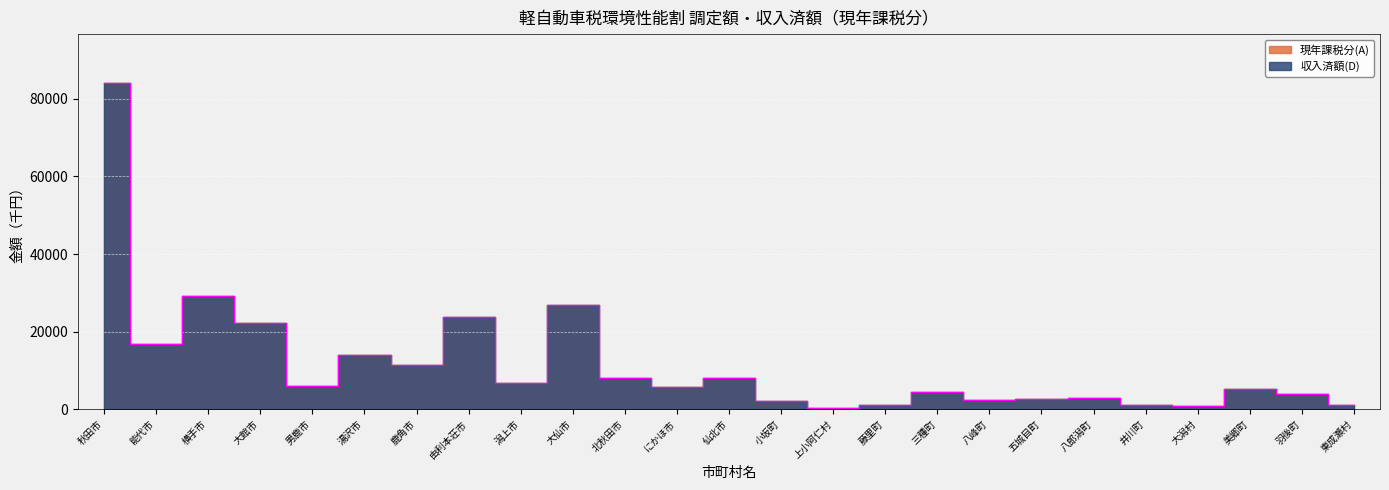

Reading left to right, list all the values displayed in this chart.

現年課税分(A): 秋田市=84093	能代市=16858	横手市=29212	大館市=22320	男鹿市=5873	湯沢市=13904	鹿角市=11289	由利本荘市=23859	潟上市=6858	大仙市=26880	北秋田市=7989	にかほ市=5742	仙北市=7966	小坂町=2121	上小阿仁村=409	藤里町=1030	三種町=4528	八峰町=2245	五城目町=2704	八郎潟町=2935	井川町=957	大潟村=858	美郷町=5241	羽後町=3902	東成瀬村=1023
収入済額(D): 秋田市=84093	能代市=16858	横手市=29212	大館市=22320	男鹿市=5873	湯沢市=13904	鹿角市=11289	由利本荘市=23859	潟上市=6858	大仙市=26880	北秋田市=7989	にかほ市=5742	仙北市=7966	小坂町=2121	上小阿仁村=409	藤里町=1030	三種町=4528	八峰町=2245	五城目町=2704	八郎潟町=2935	井川町=957	大潟村=858	美郷町=5241	羽後町=3902	東成瀬村=1023